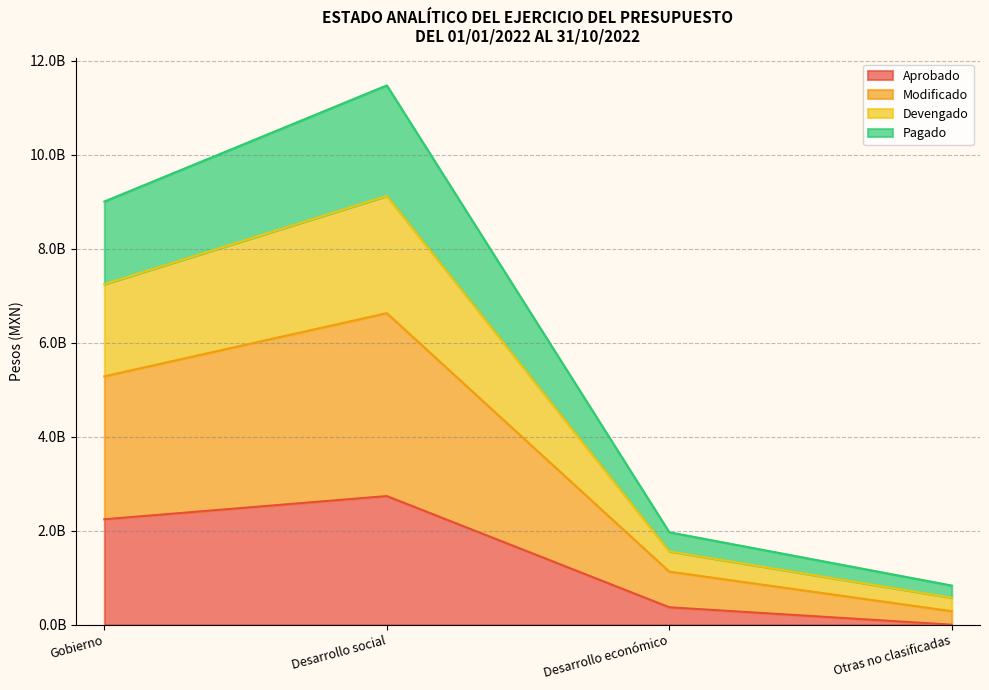

What is the sum of all Modificado values?

13329362138.8